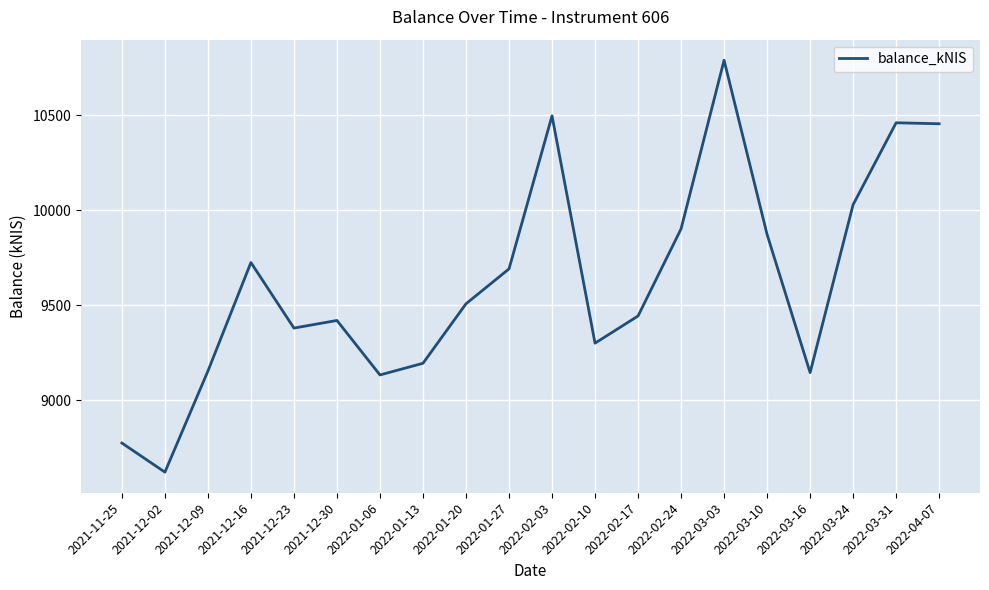

True or false: the data shows 9300.6 at 2022-02-10.

True